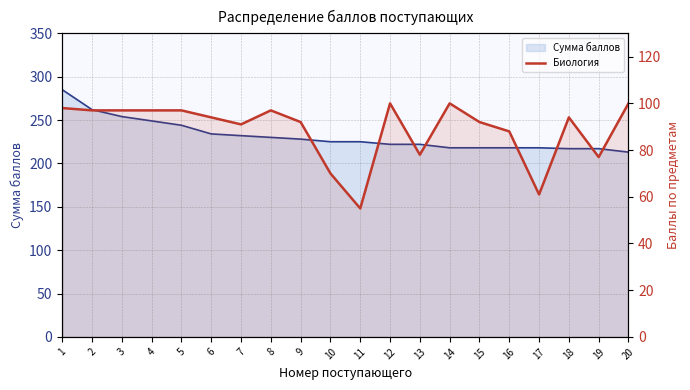

Does the chart display data point markers on the line(s)?

No